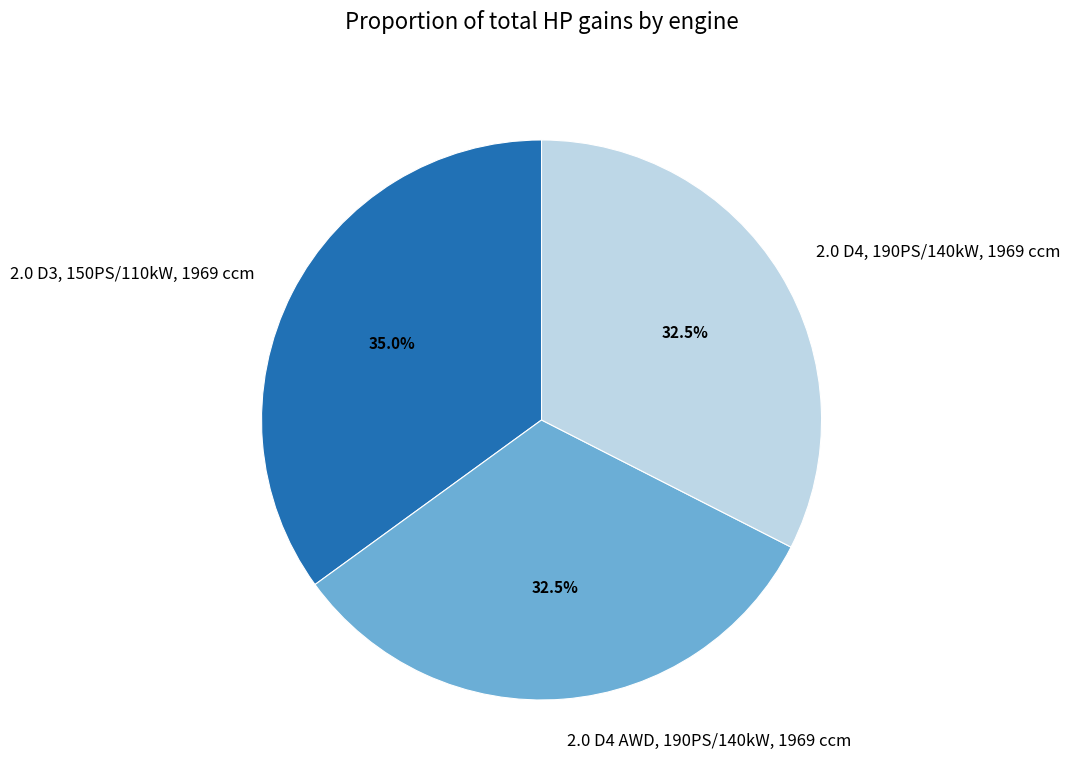

How many segments does this pie chart have?

3